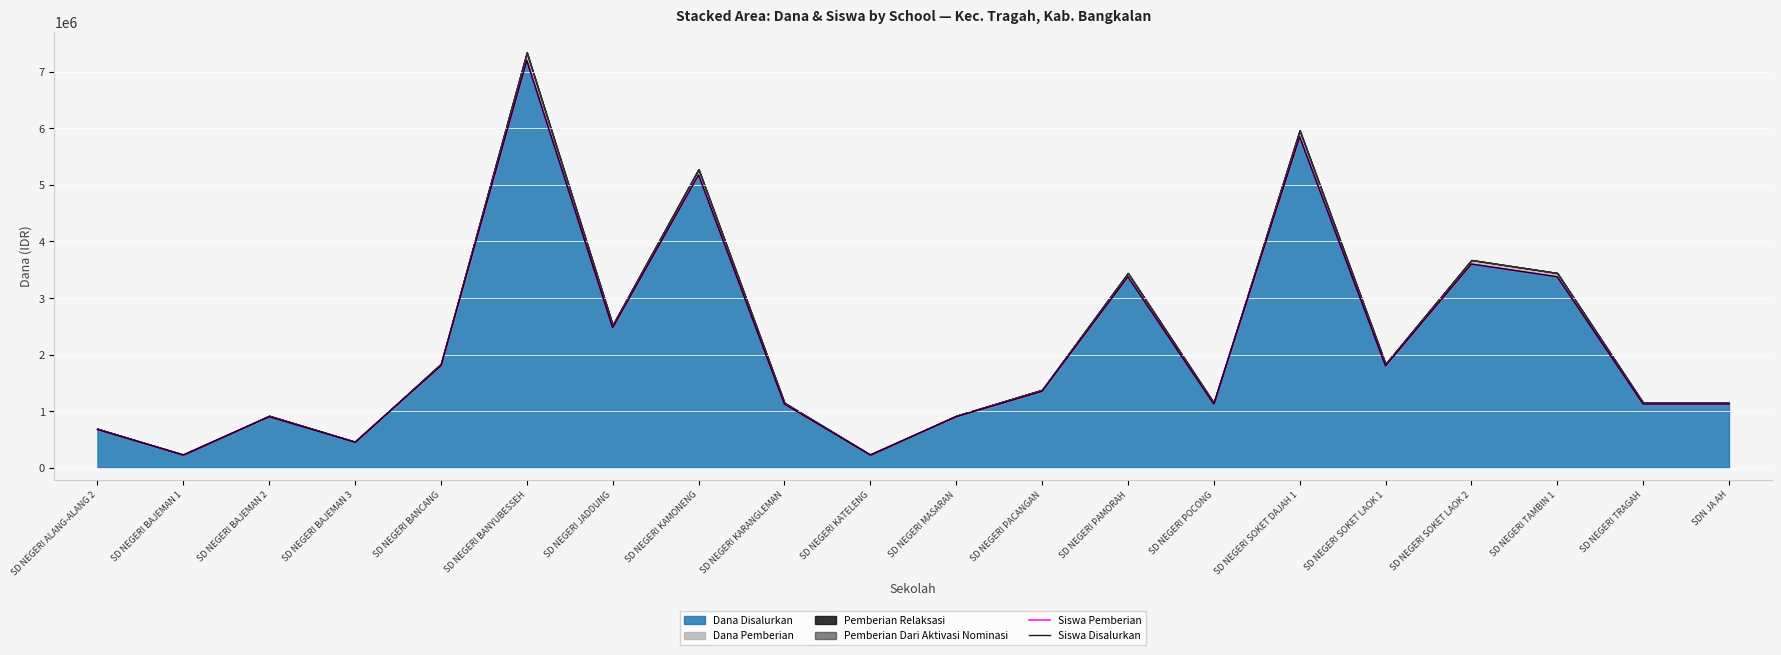

At how many categories does at least one series exceed 4036133?

3